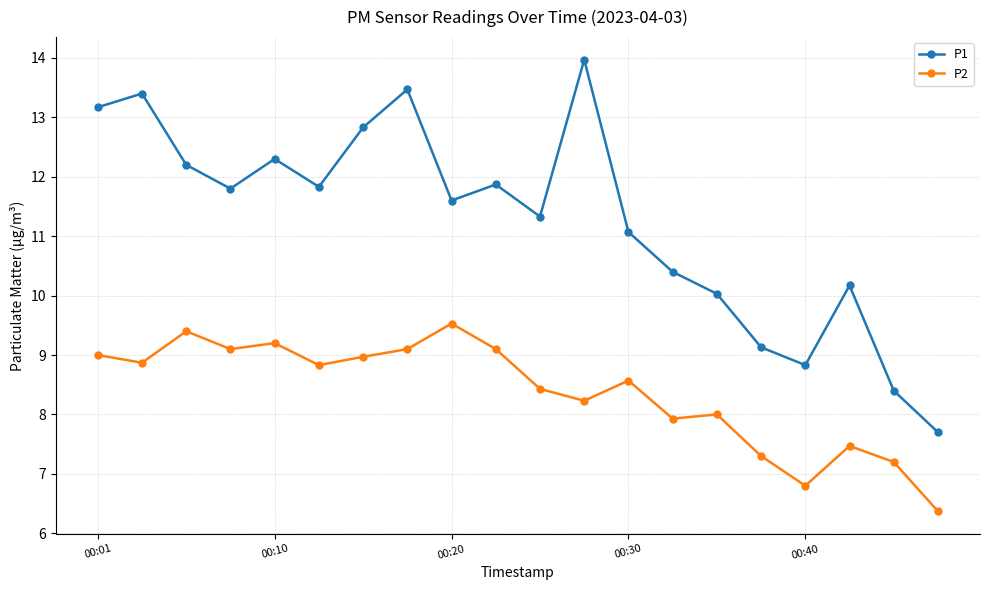

What is the smallest value displayed?

6.4